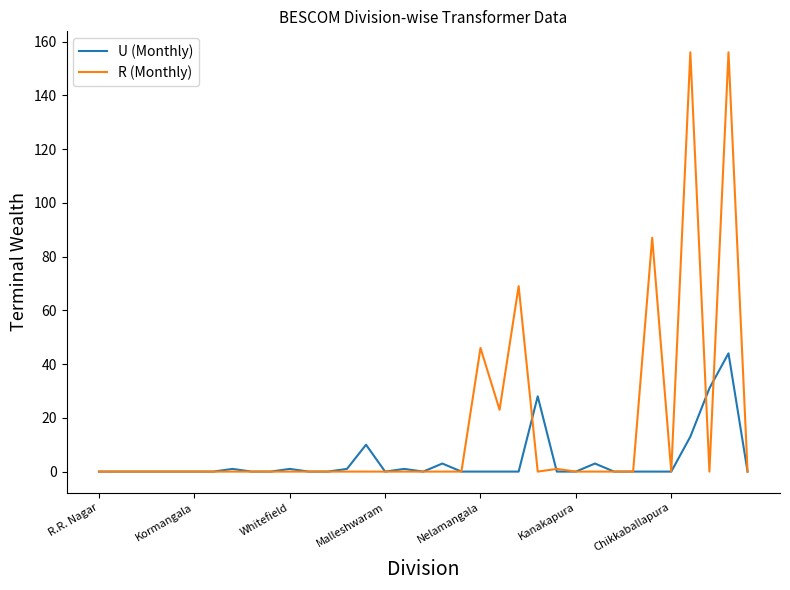

Which series has the largest total across all categories?

R (Monthly)